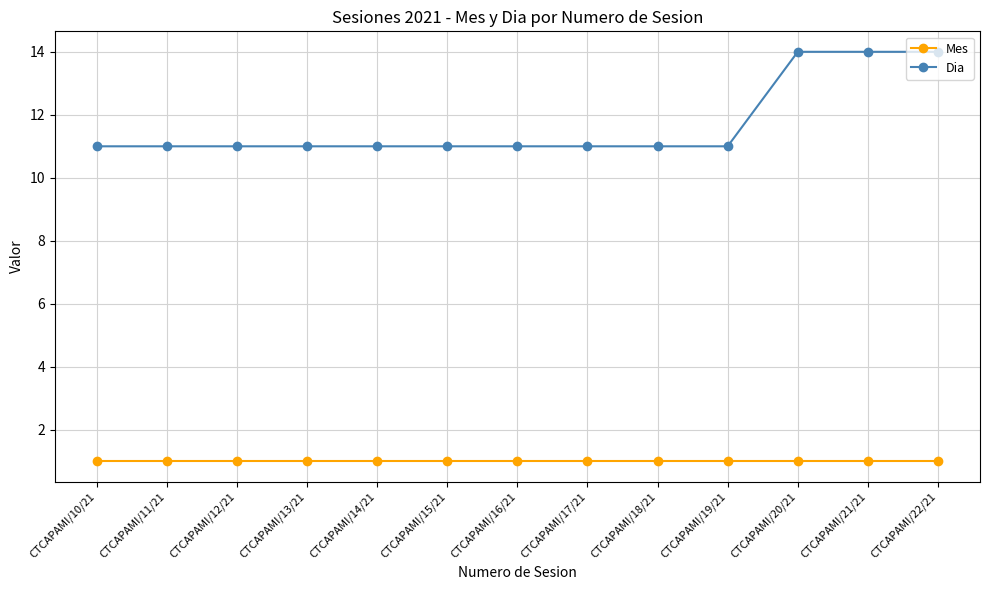

Which series has the largest range (max minus min)?

Dia